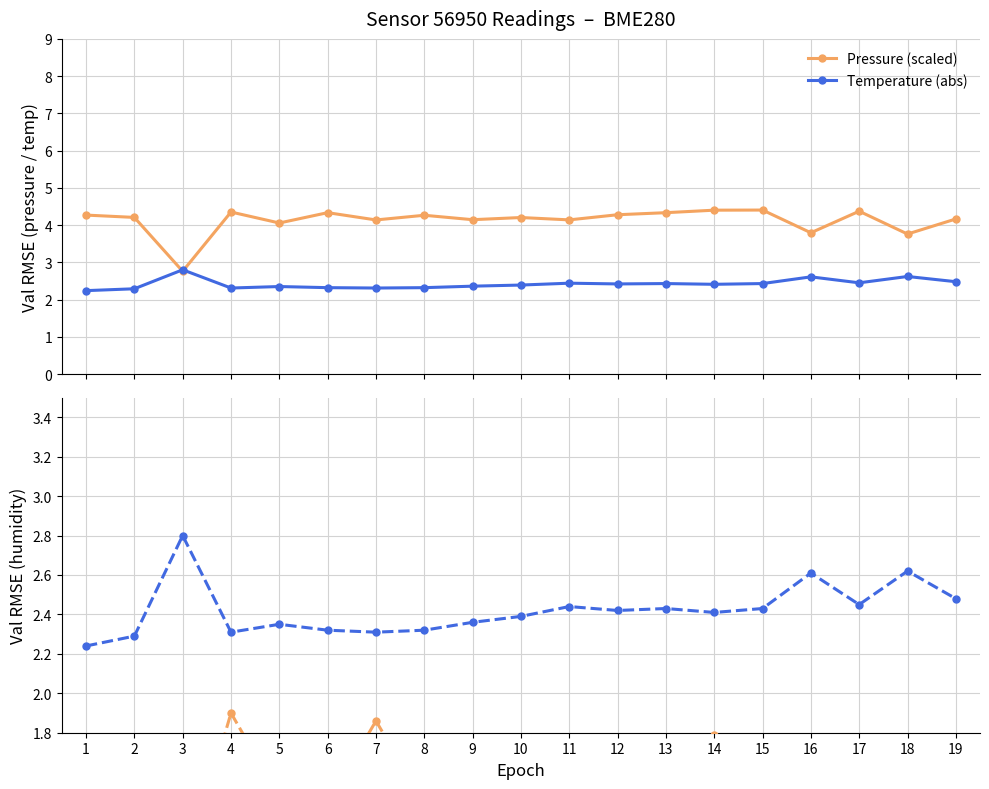

What is the difference between the highest and lowest values at 5?

2.6